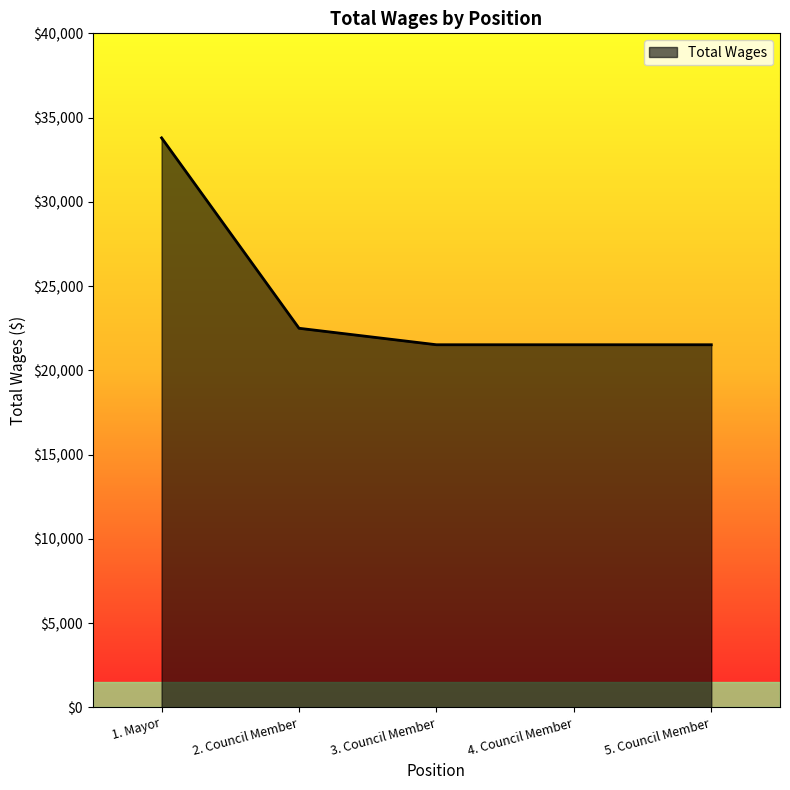

Reading left to right, transcribe all the data shown in this chart.

1. Mayor=33795	2. Council Member=22495	3. Council Member=21517	4. Council Member=21517	5. Council Member=21517